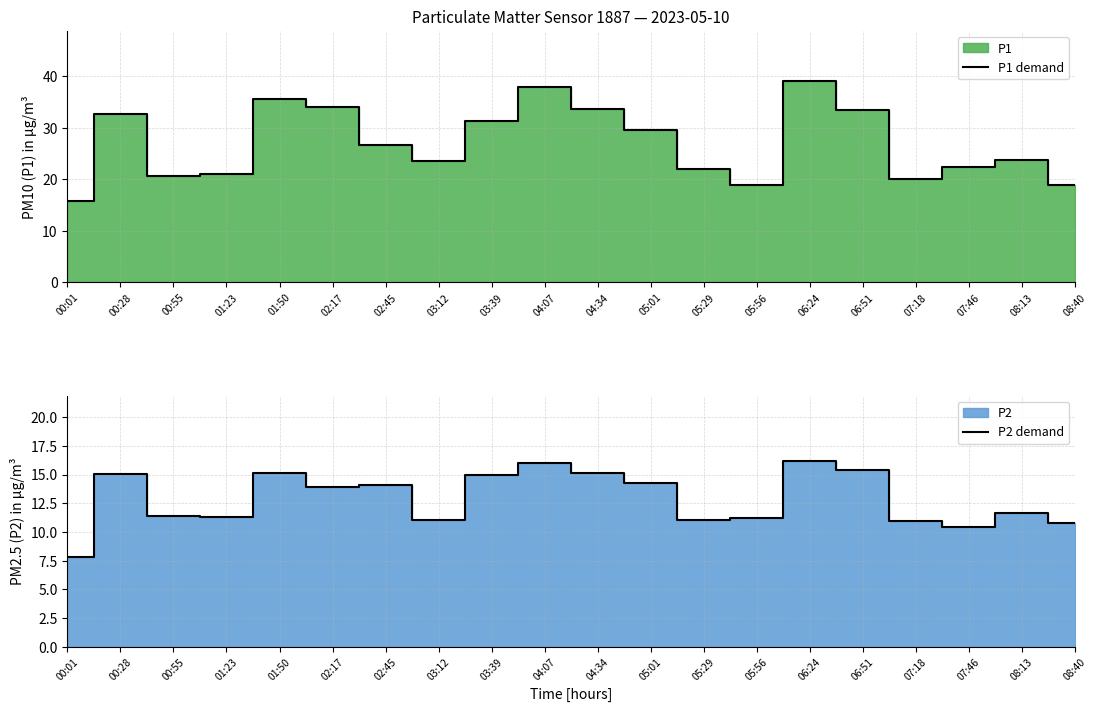

The value of P1 demand at 05:01 is 29.6. True or false?

True